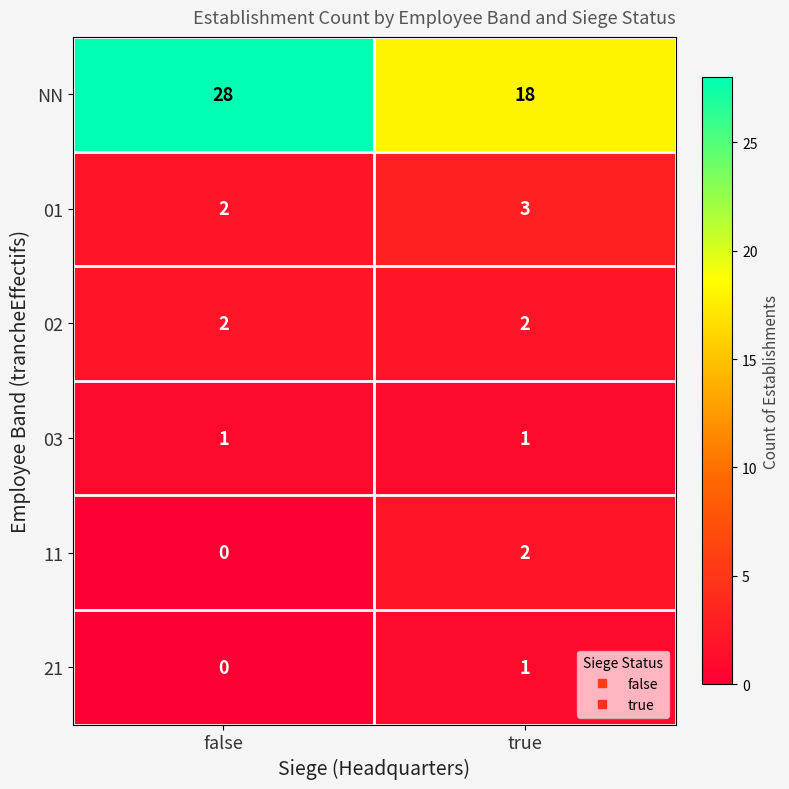

Which series has the largest total across all categories?

NN